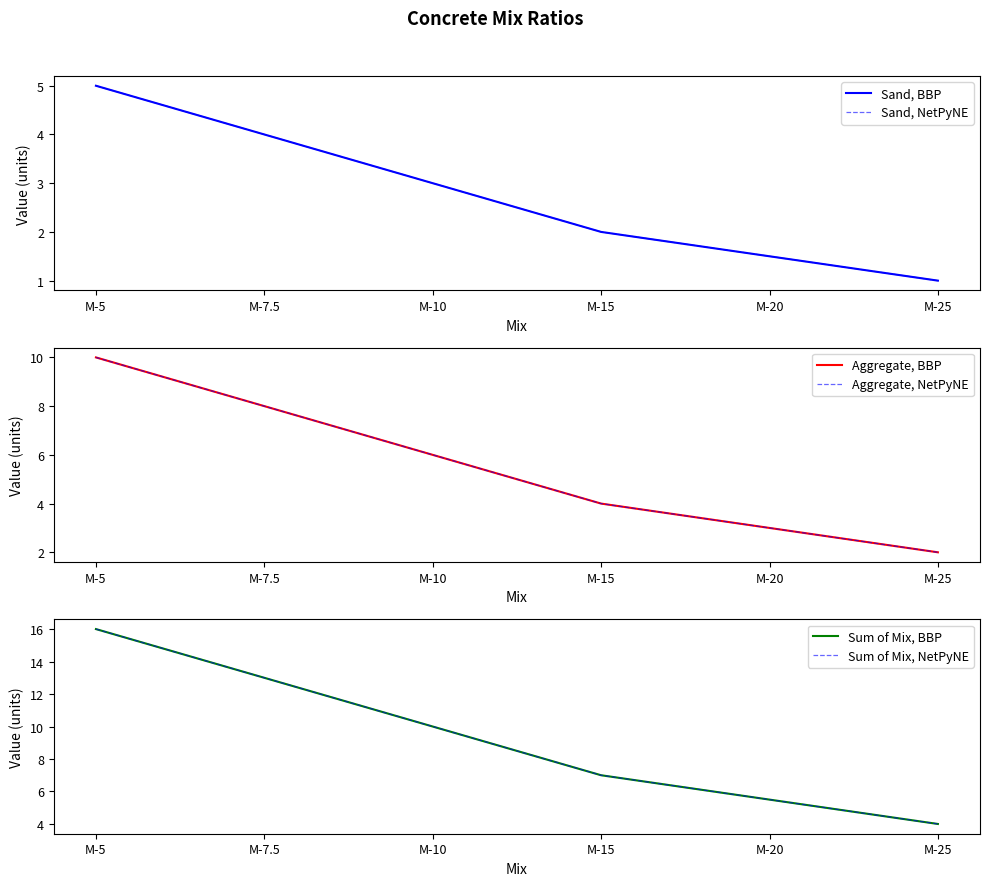

Reading left to right, list all the values displayed in this chart.

Sand, BBP: 5.0	4.0	3.0	2.0	1.5	1.0
Sand, NetPyNE: 5.0	4.0	3.0	2.0	1.5	1.0
Aggregate, BBP: 10.0	8.0	6.0	4.0	3.0	2.0
Aggregate, NetPyNE: 10.0	8.0	6.0	4.0	3.0	2.0
Sum of Mix, BBP: 16.0	13.0	10.0	7.0	5.5	4.0
Sum of Mix, NetPyNE: 16.0	13.0	10.0	7.0	5.5	4.0